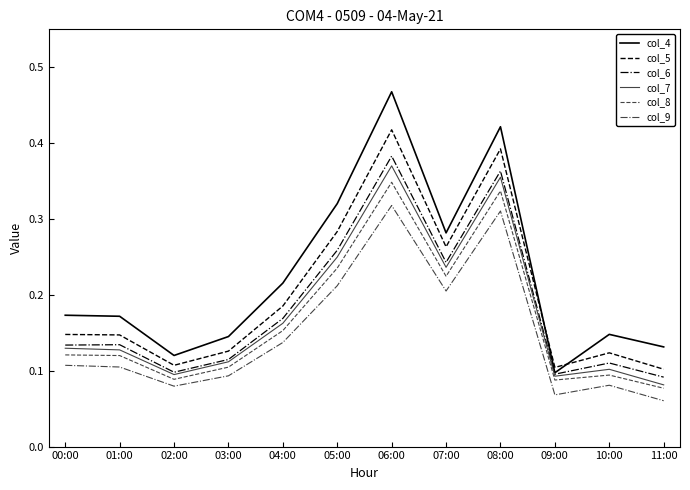

True or false: col_7 has more than 1 interior local peaks.

True